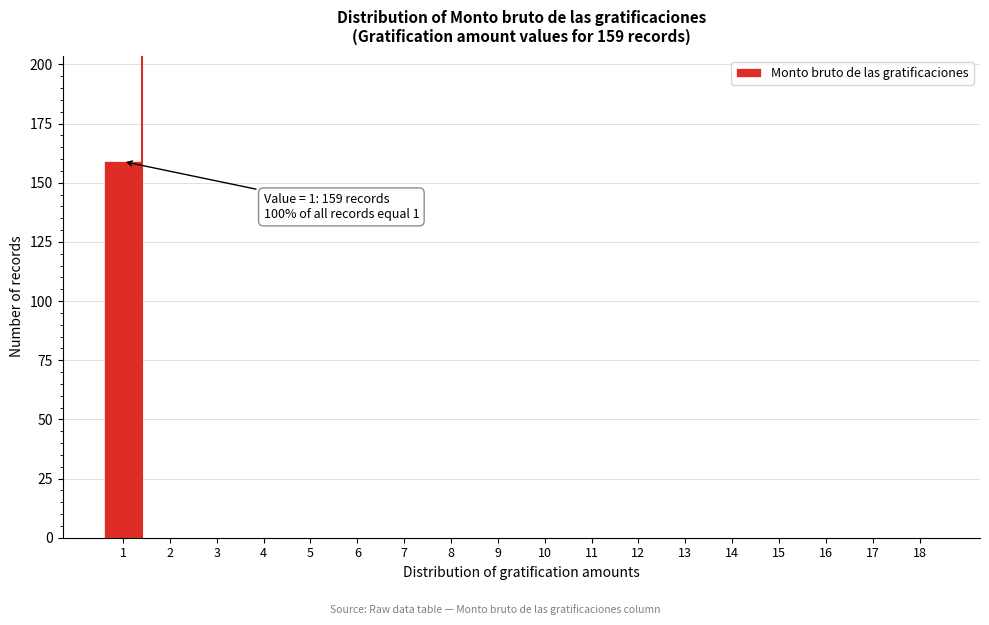

Reading left to right, transcribe all the data shown in this chart.

1=159	2=0	3=0	4=0	5=0	6=0	7=0	8=0	9=0	10=0	11=0	12=0	13=0	14=0	15=0	16=0	17=0	18=0